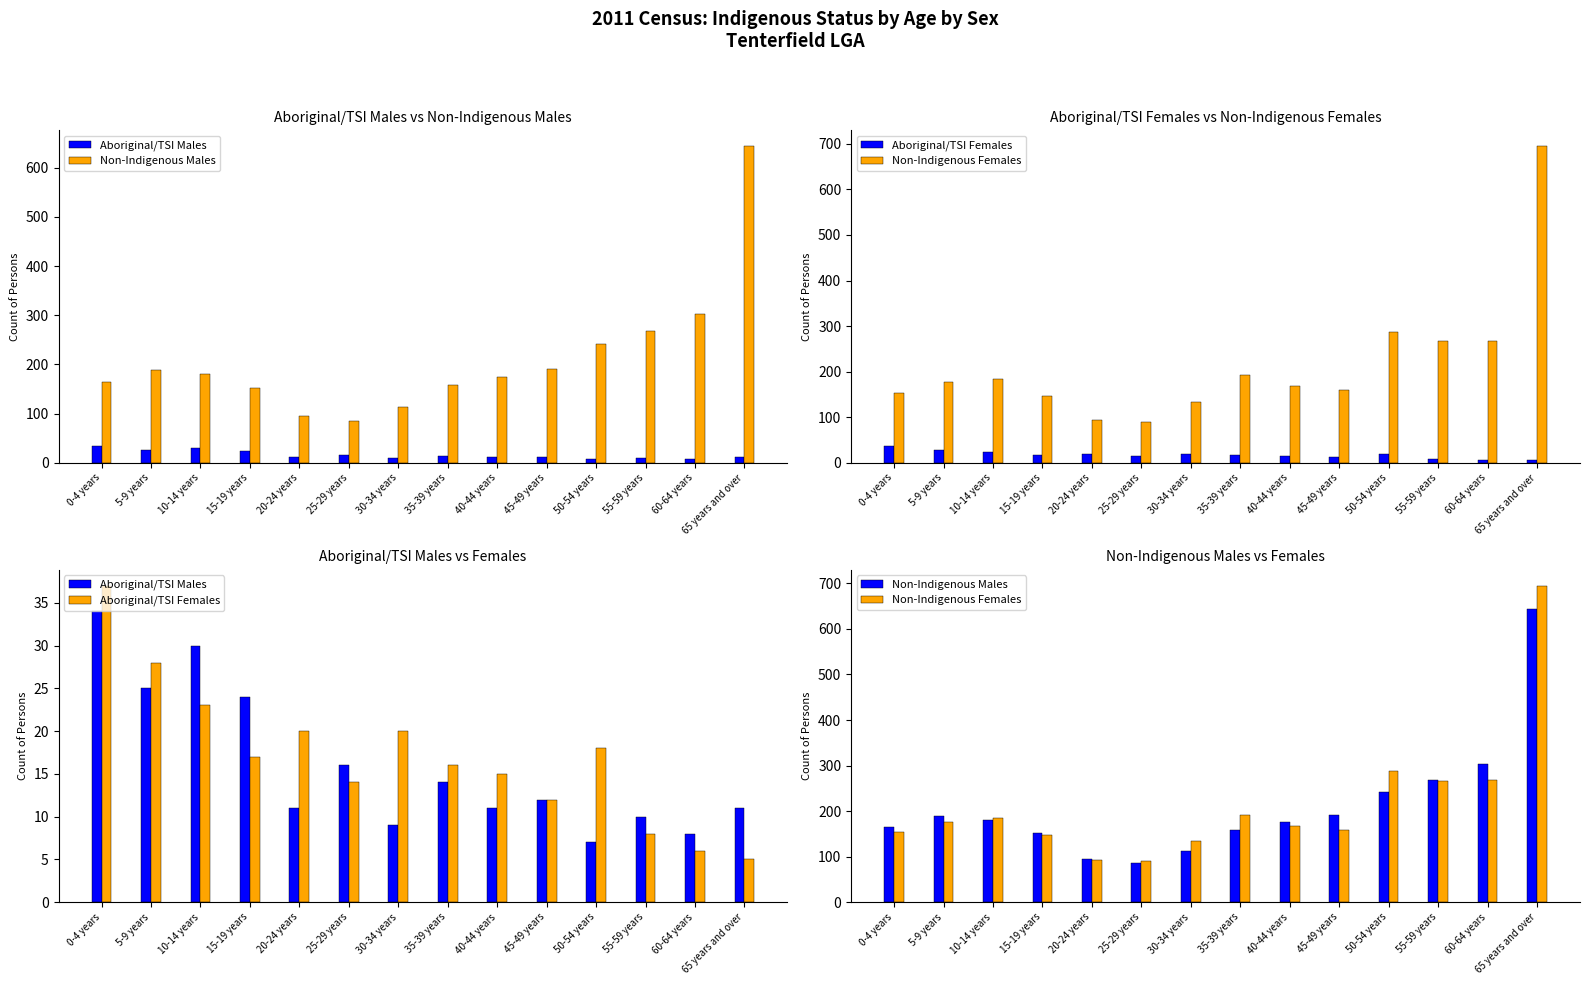

What is the label of the 9th bar from the left?

40-44 years